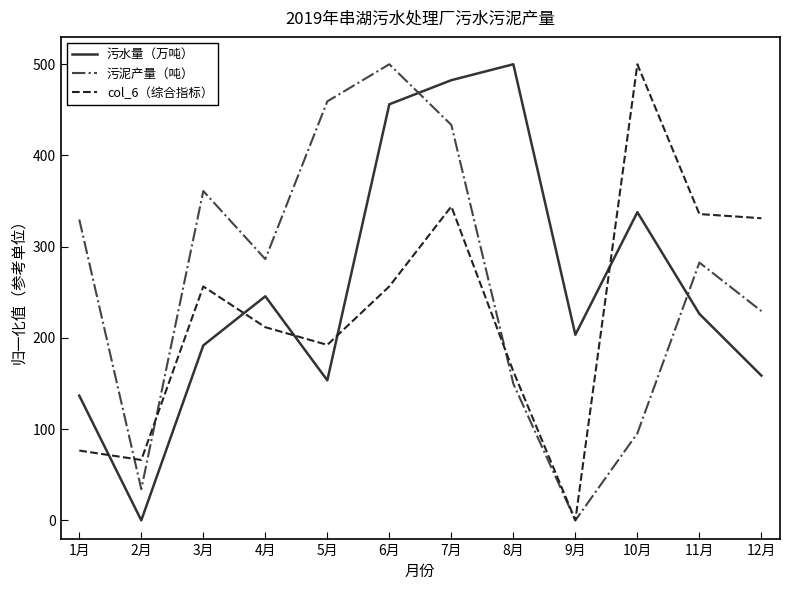

In 污水量（万吨）, how many points are lower than both neighbors (excluding endpoints)?

3